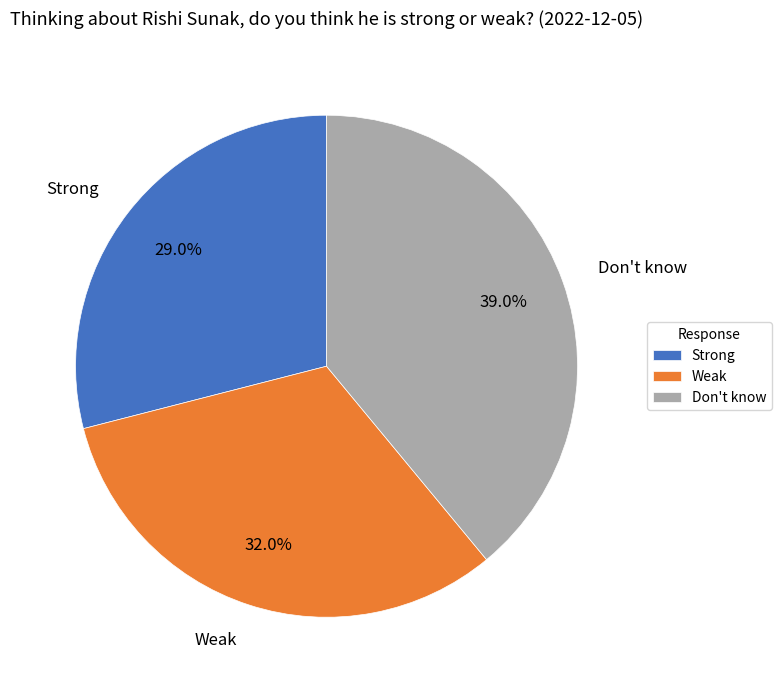

How many segments does this pie chart have?

3